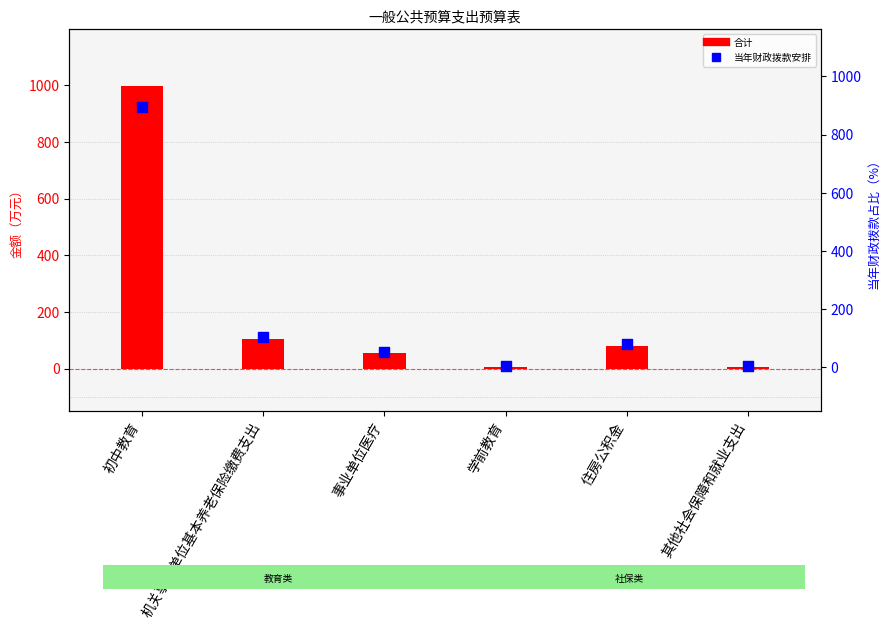

Which series contains the lowest Y value?

合计